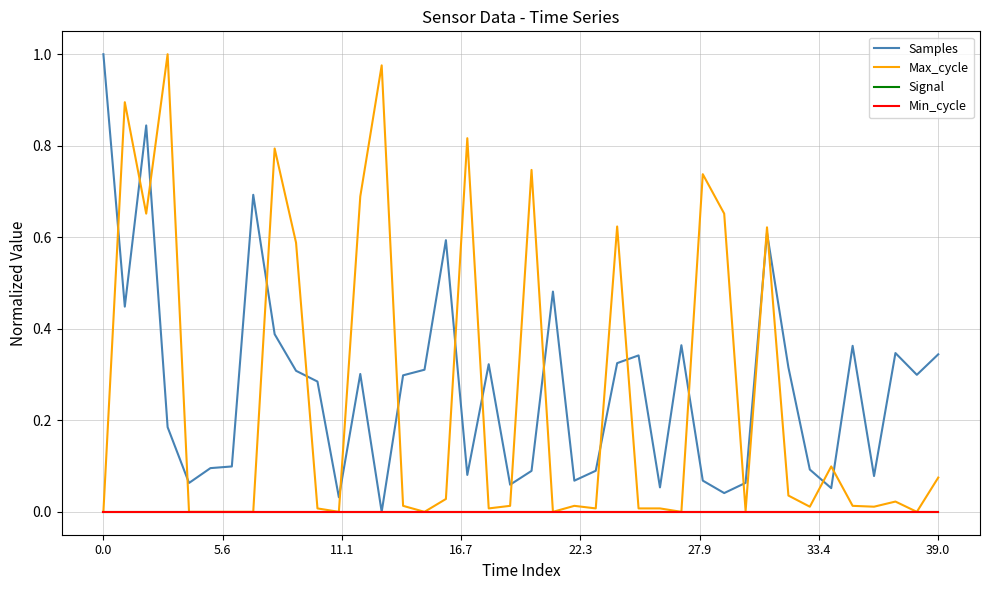

Does the chart display data point markers on the line(s)?

No